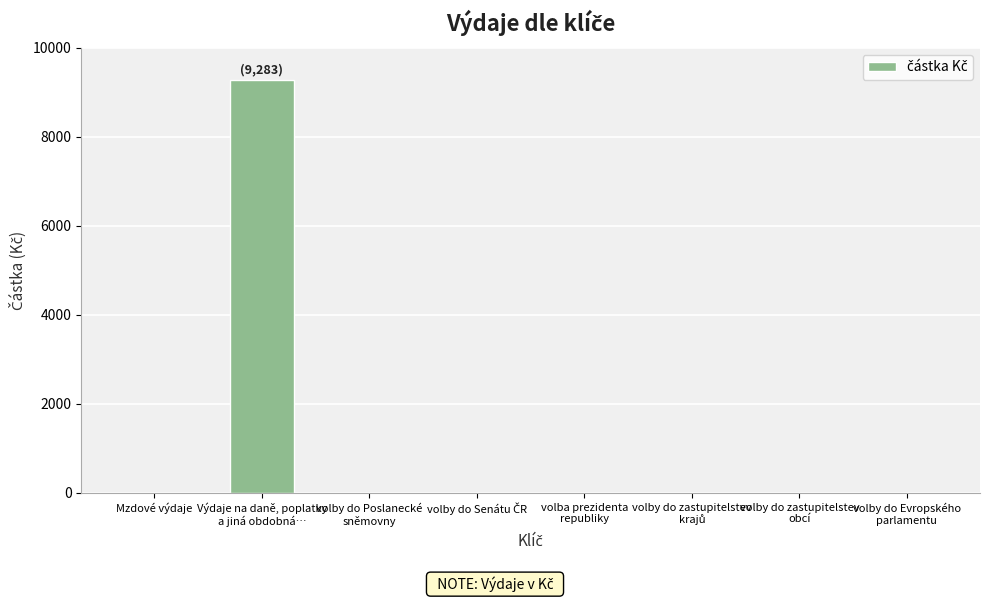

What is the maximum value shown in the chart?

9283